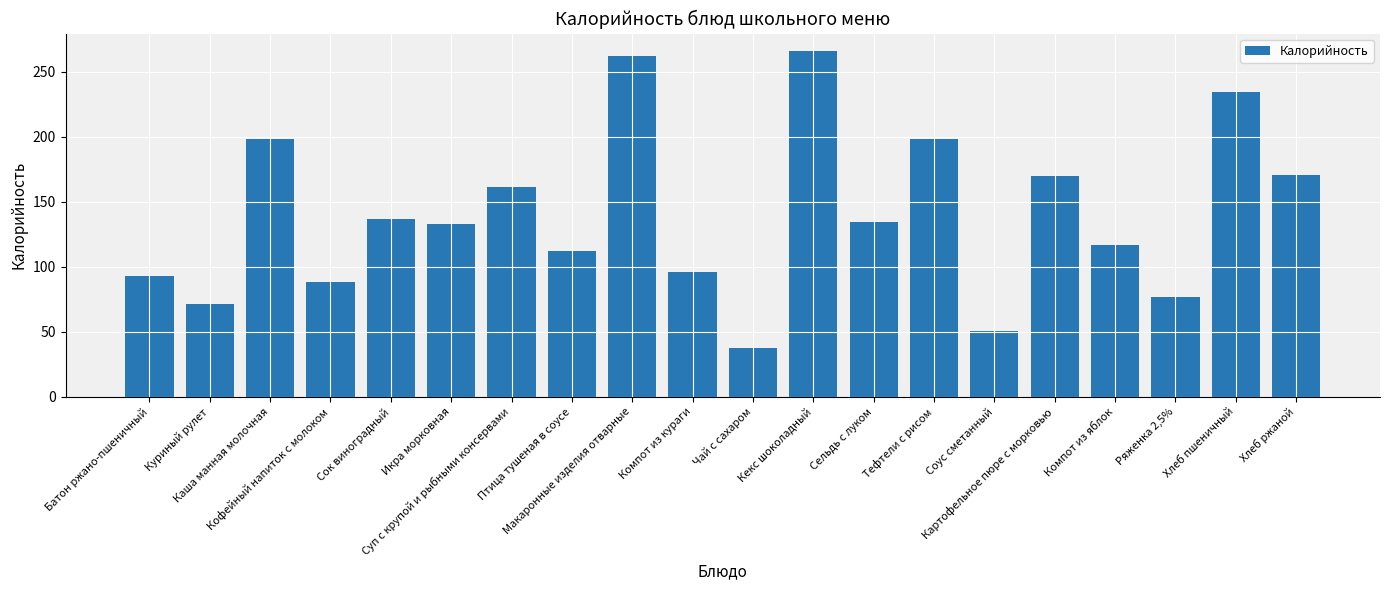

True or false: the data shows 134.1 at Сельдь с луком.

True